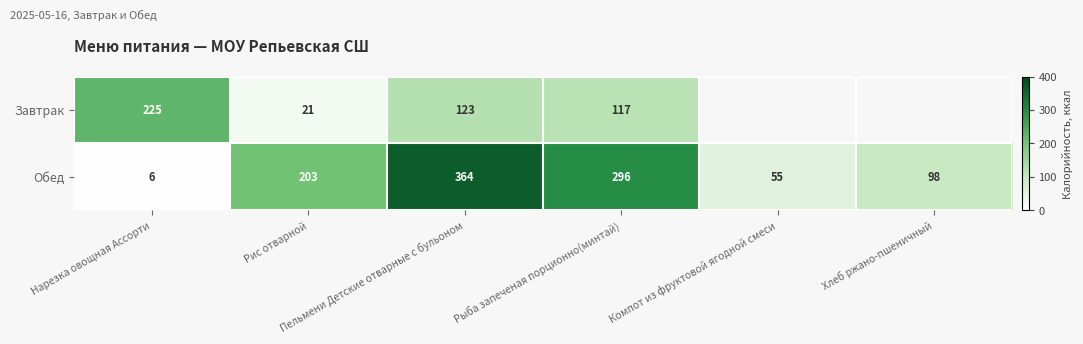

Count the Обед values in the range 55 to 296.

4